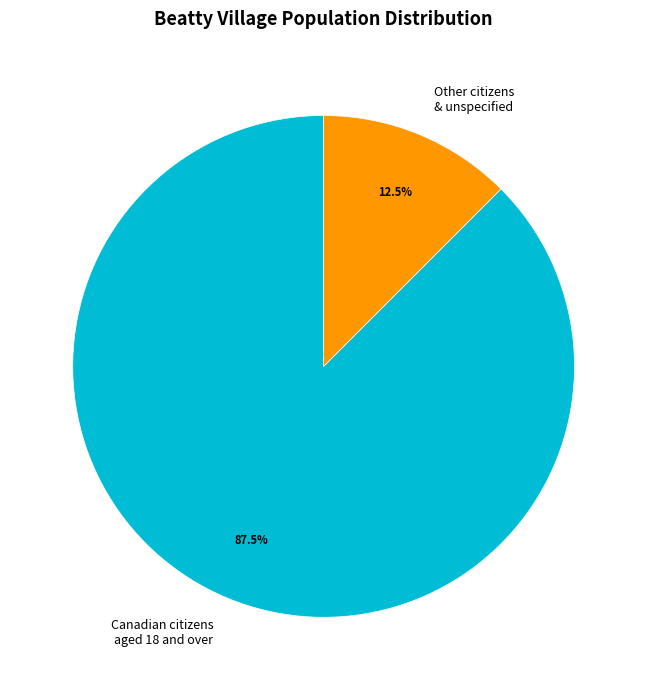

Which slice is the largest?

Canadian citizens aged 18 and over